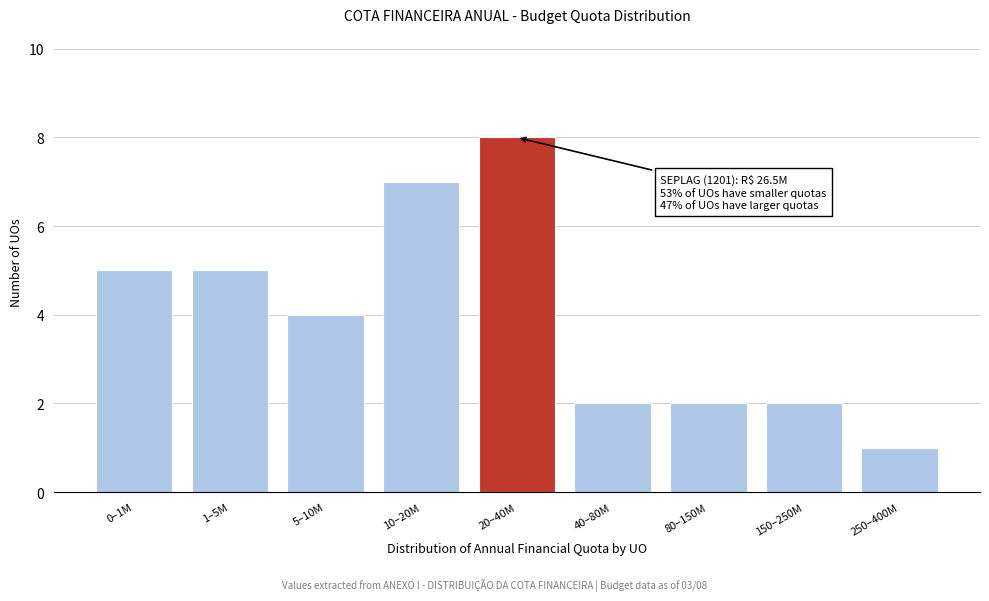

Reading right to left, transcribe all the data shown in this chart.

1	2	2	2	8	7	4	5	5